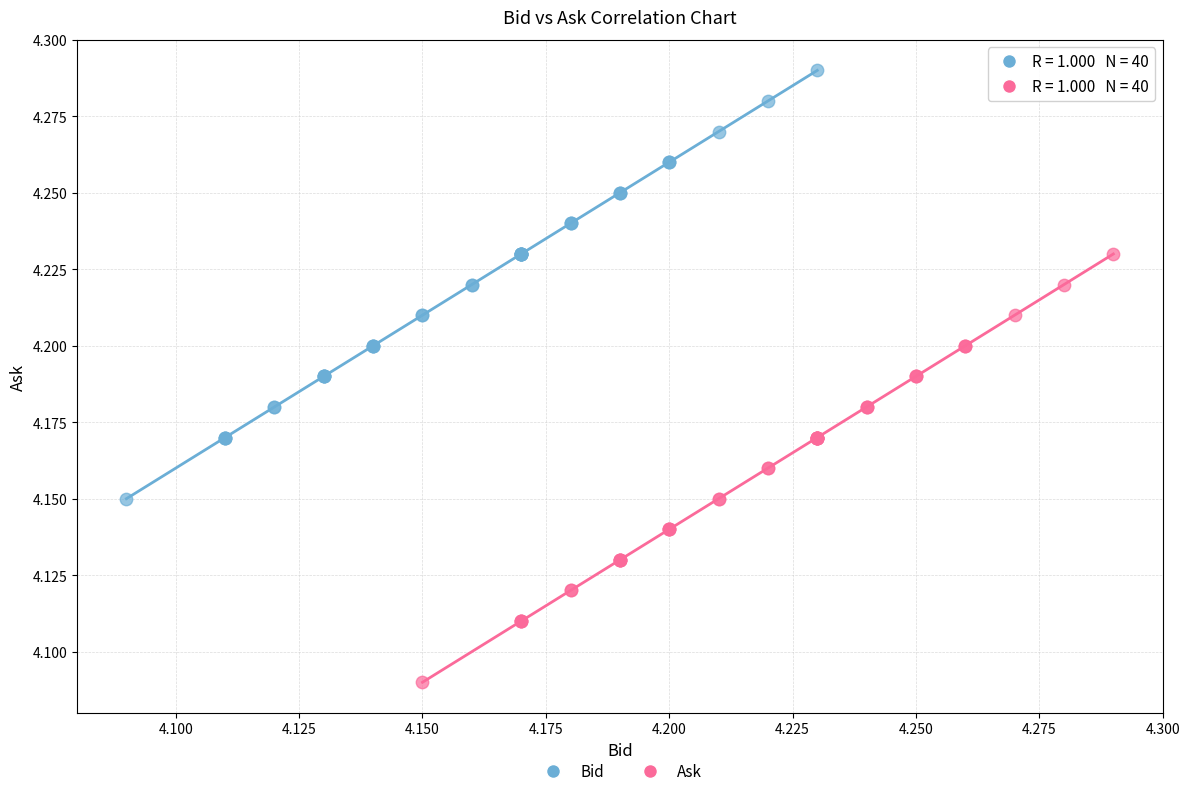

Which series contains the highest Y value?

Bid